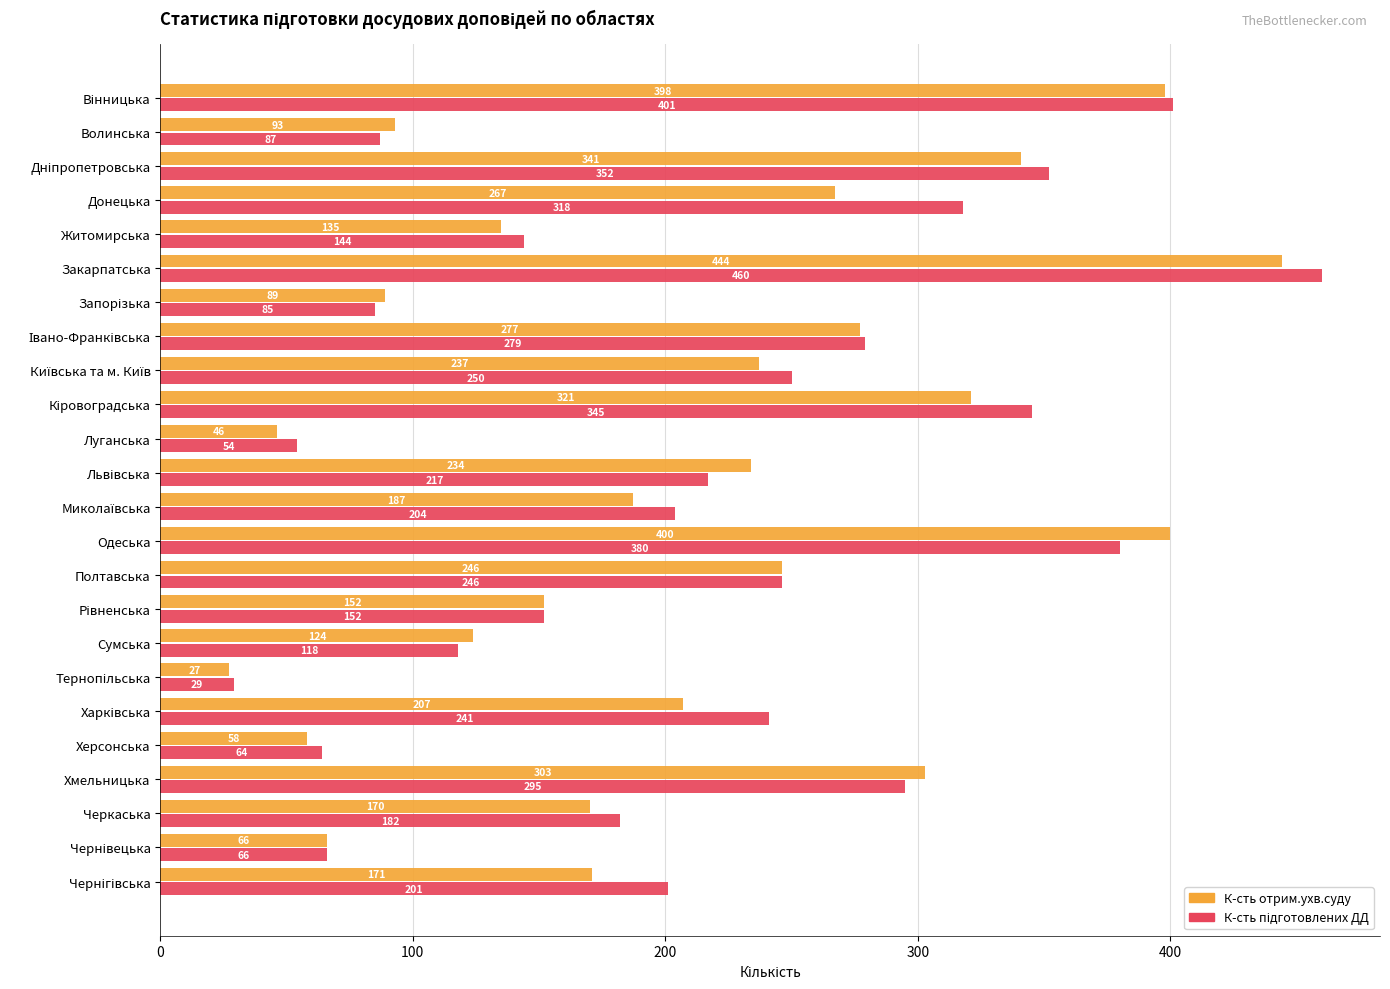

At how many categories does at least one series exceed 307?

6